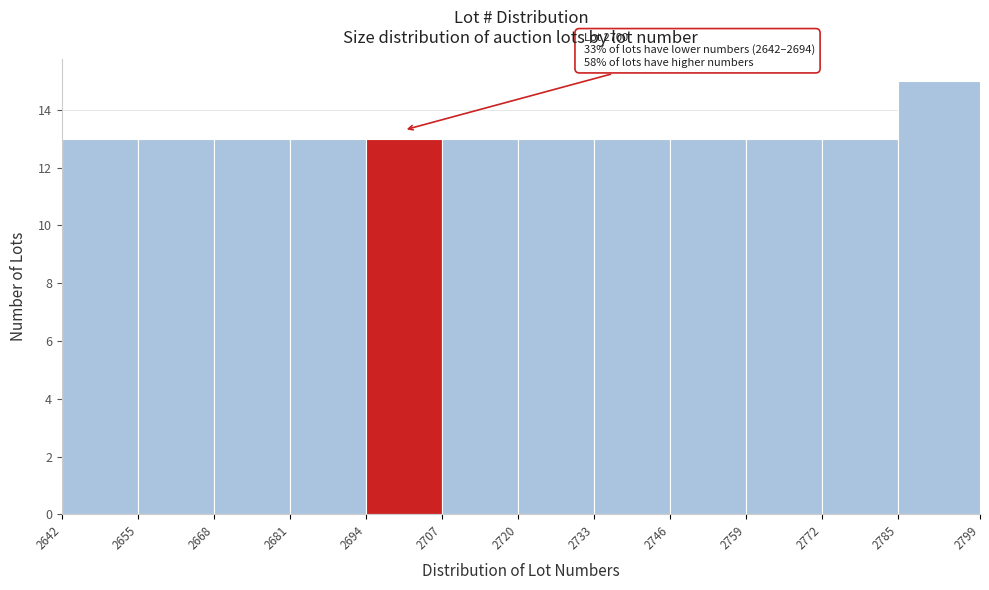

Which range on the x-axis has the tallest bar?

2785 to 2799